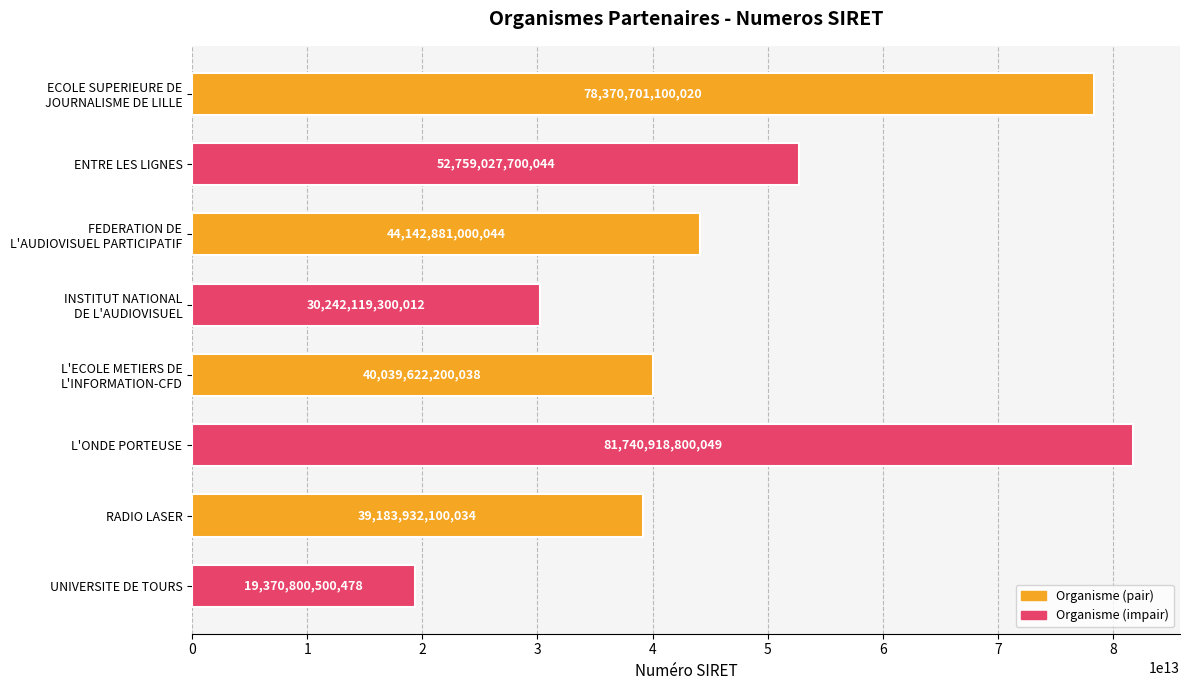

Which has a higher value, UNIVERSITE DE TOURS or L'ONDE PORTEUSE?

L'ONDE PORTEUSE